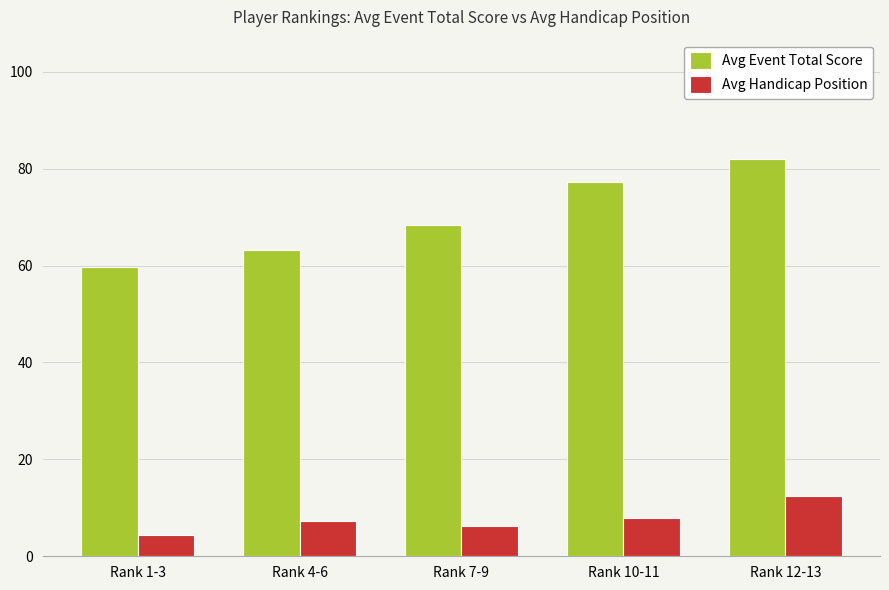

The value of Avg Event Total Score at Rank 7-9 is 68.3. True or false?

True